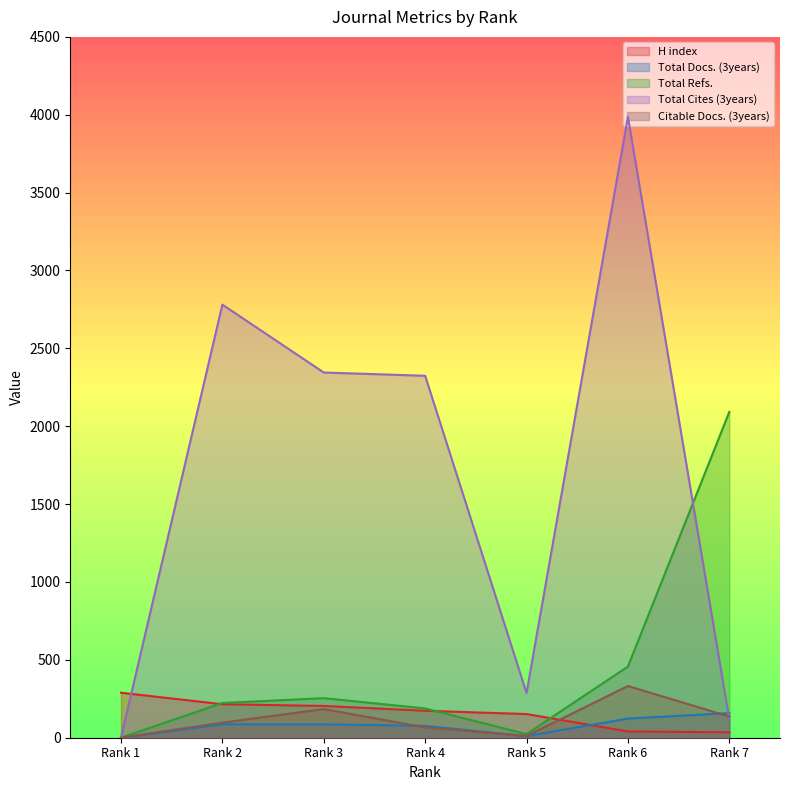

What are all the series names shown in the legend?

H index, Total Docs. (3years), Total Refs., Total Cites (3years), Citable Docs. (3years)